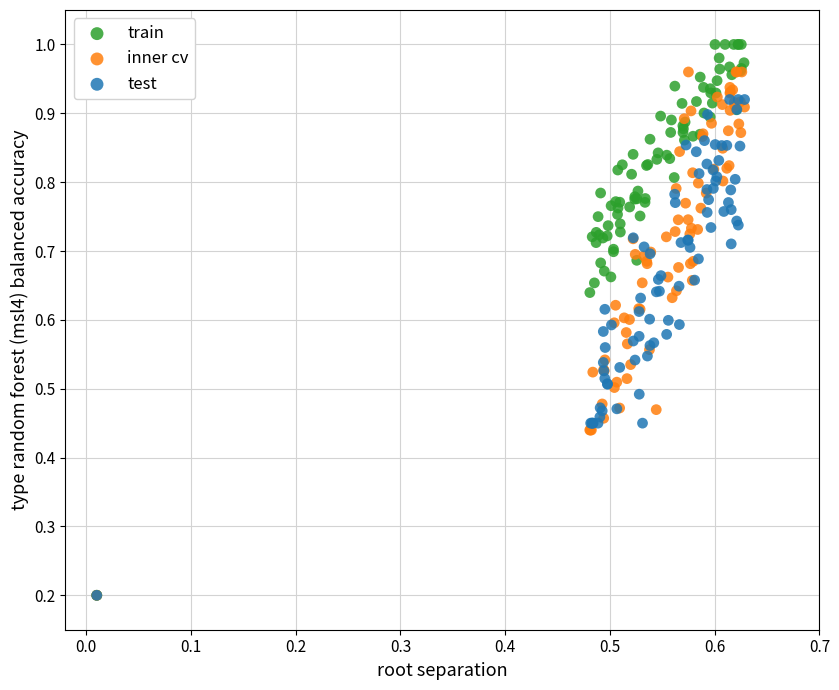

Which series has the largest Y range (max minus min)?

train